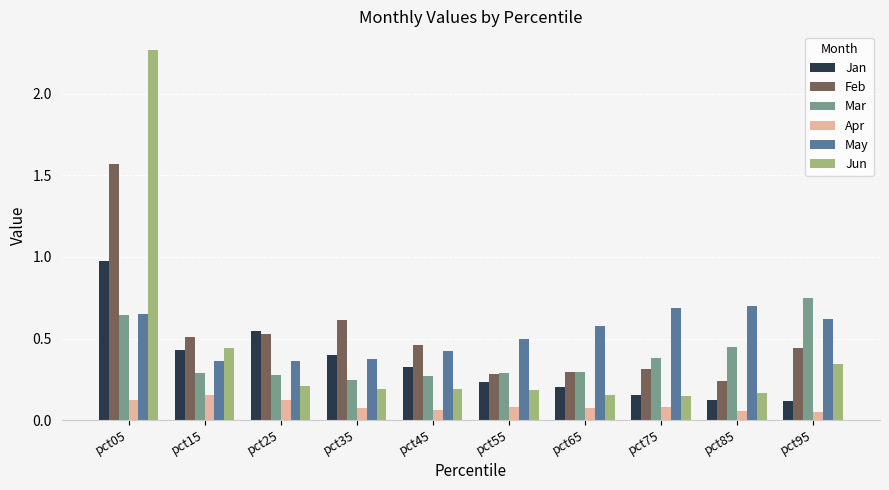

What is the sum of all Feb values?

5.2